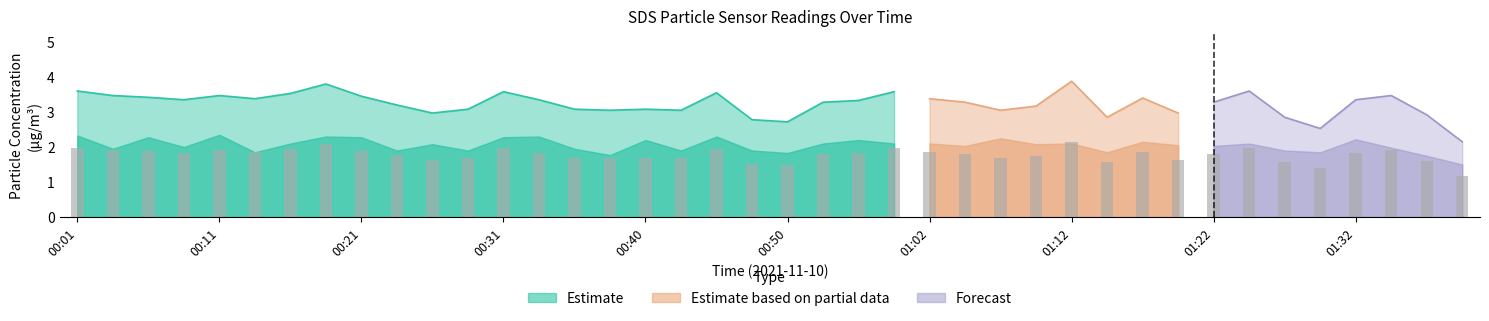

At which label is the value closest to 1?

01:39